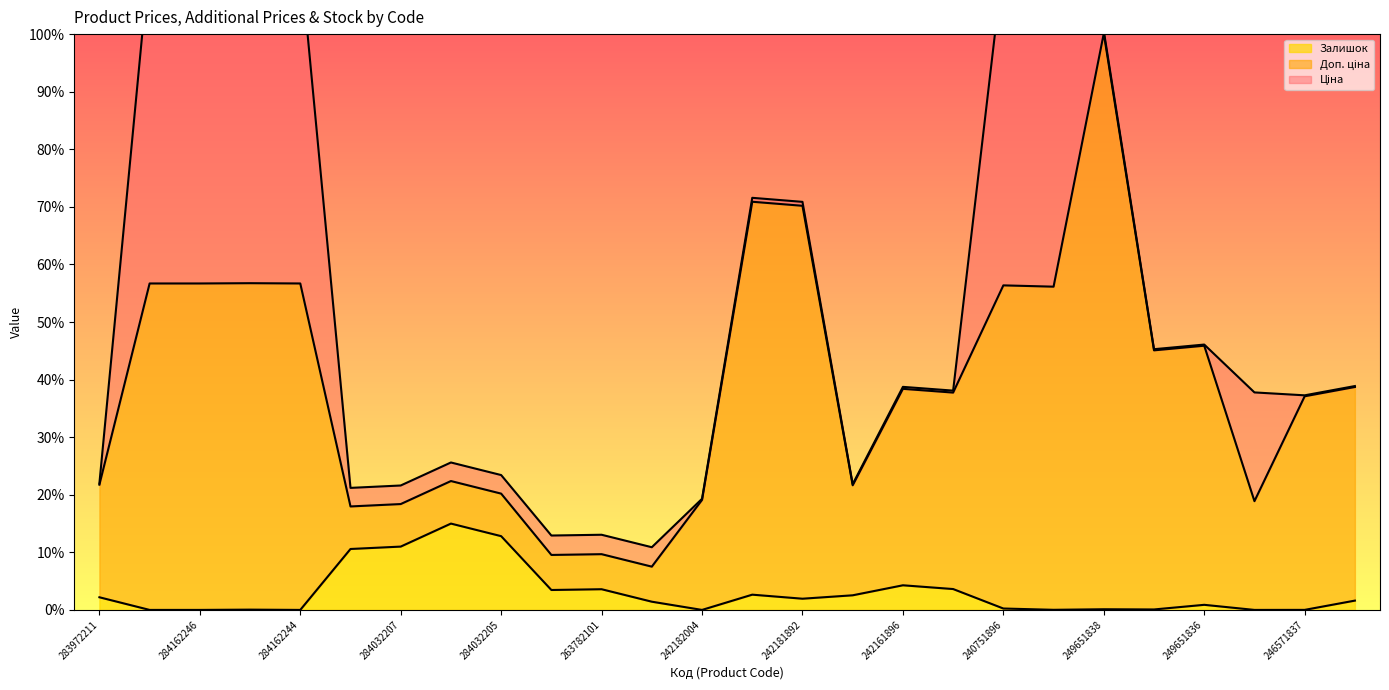

How many interior local valleys does the Залишок series have?

7